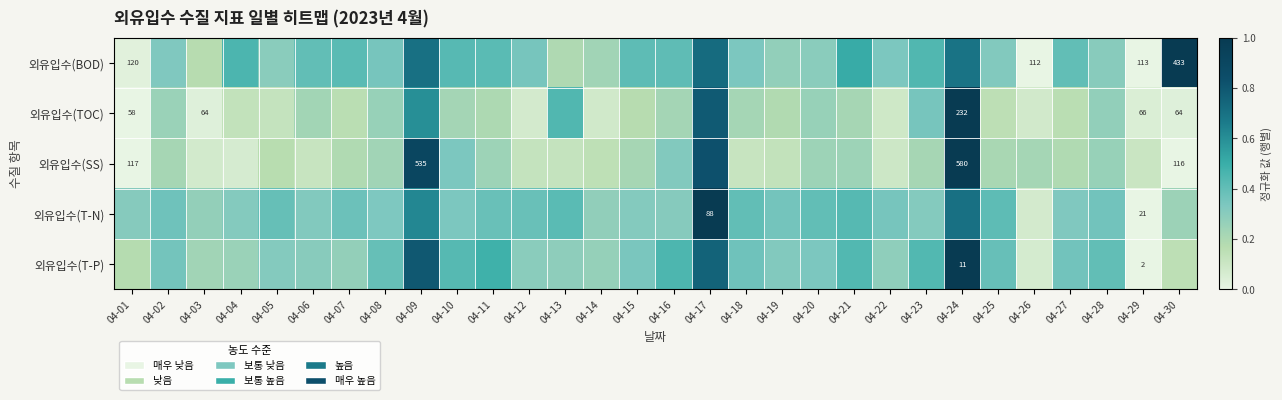

What is the difference between the maximum and minimum values in the 외유입수(SS) series?

1.0